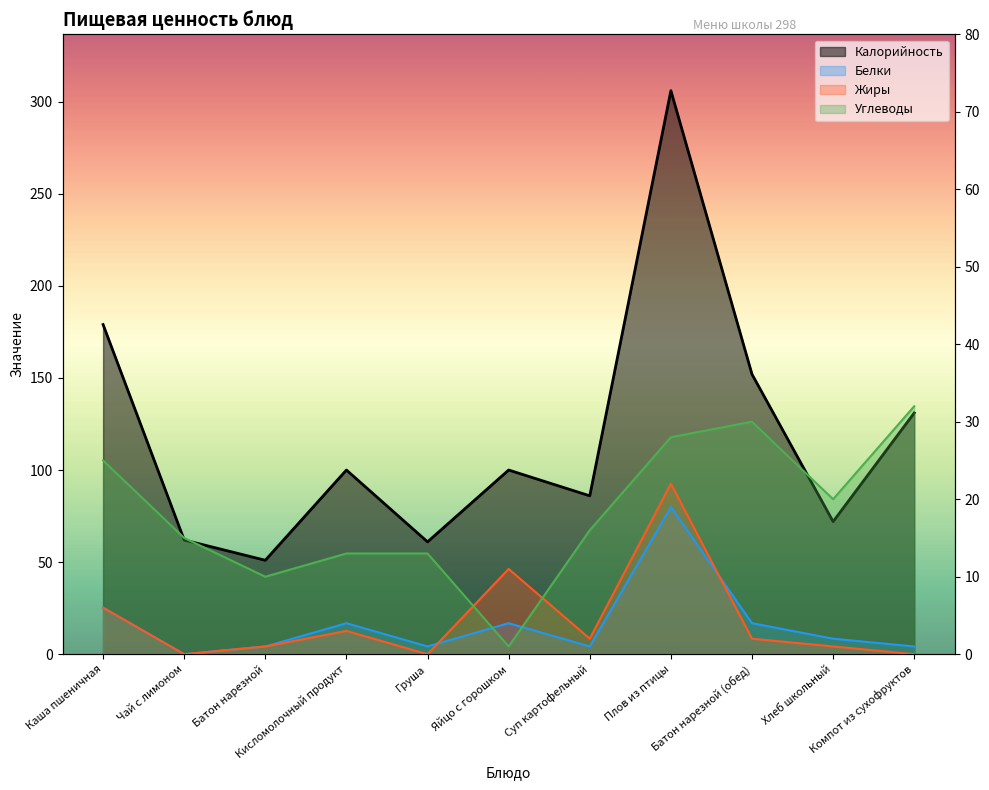

Which series has the largest total across all categories?

Калорийность